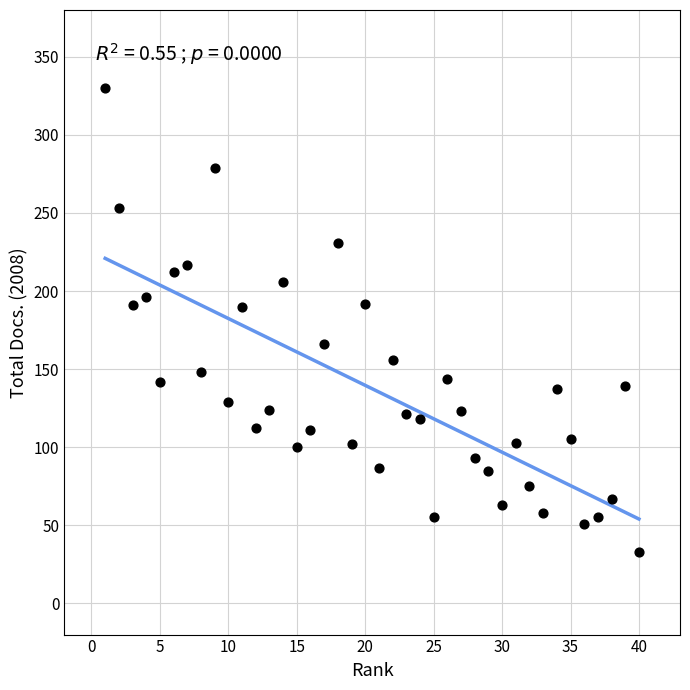

What is the range of Y values (max minus min)?

297